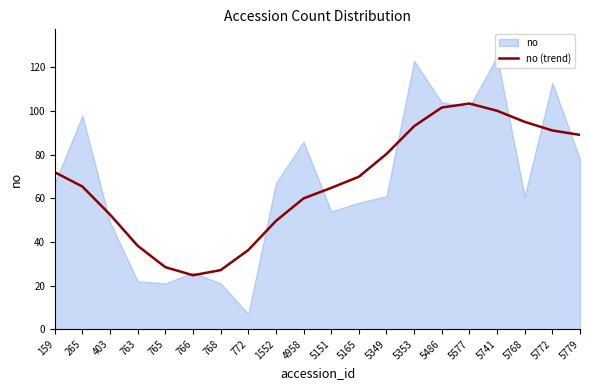

Count the number of categories in the chart.

20